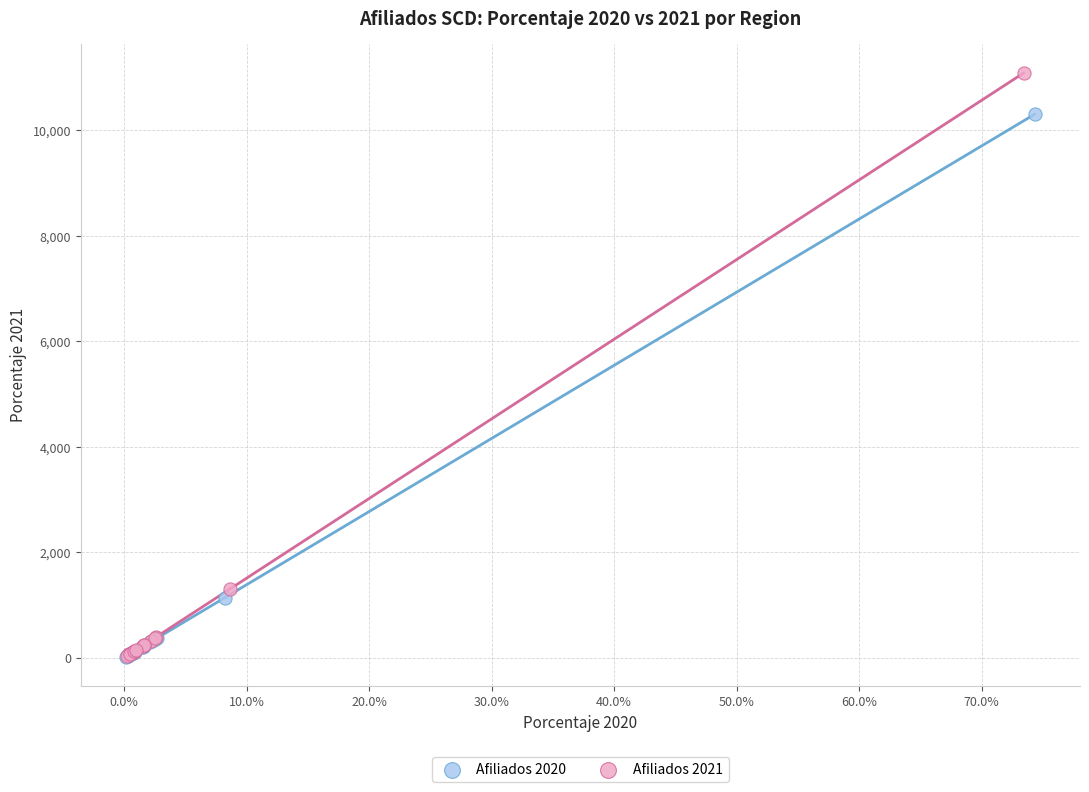

Which series reaches the maximum Y coordinate?

Afiliados 2021